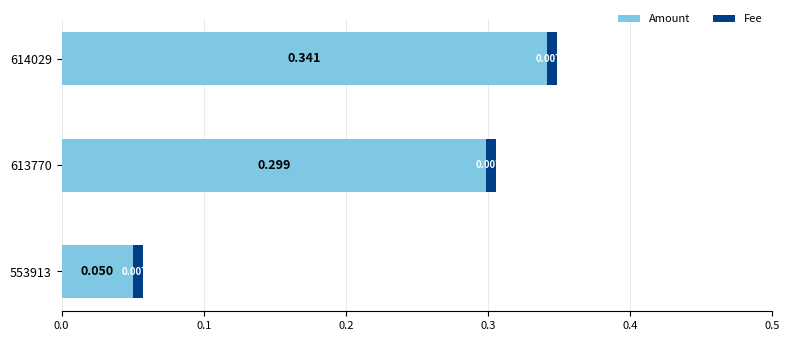

How many series are shown in this chart?

2